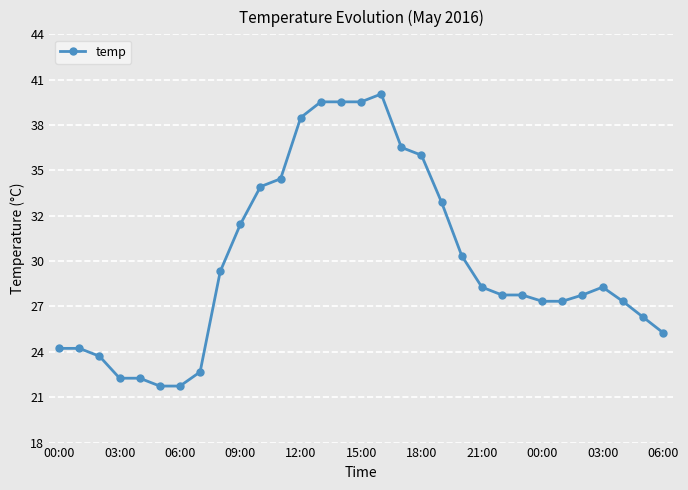

How many points are higher than both their immediate neighbors (excluding endpoints)?

2